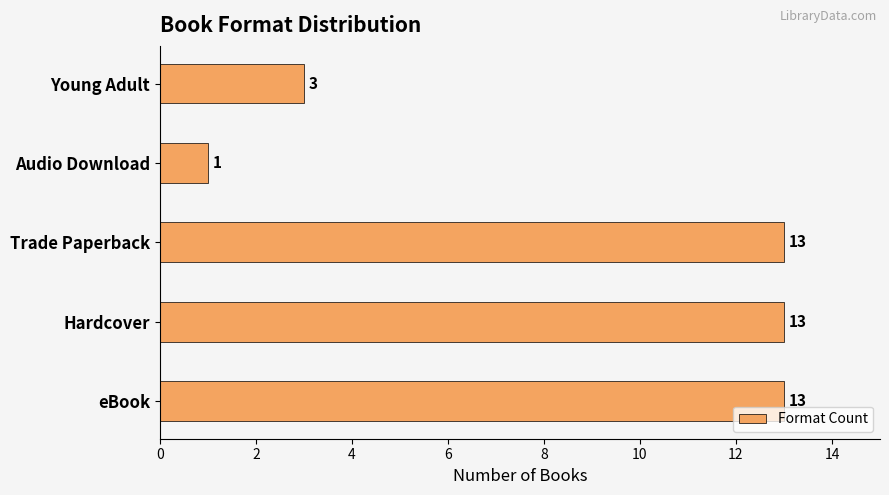

What is the difference between the maximum and minimum values?

12